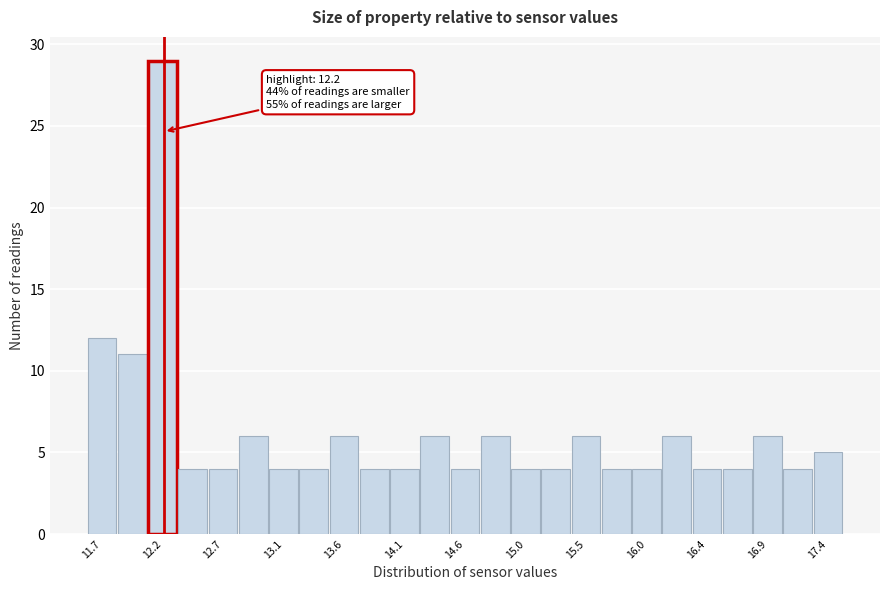

Which range on the x-axis has the tallest bar?

12.05 to 12.30